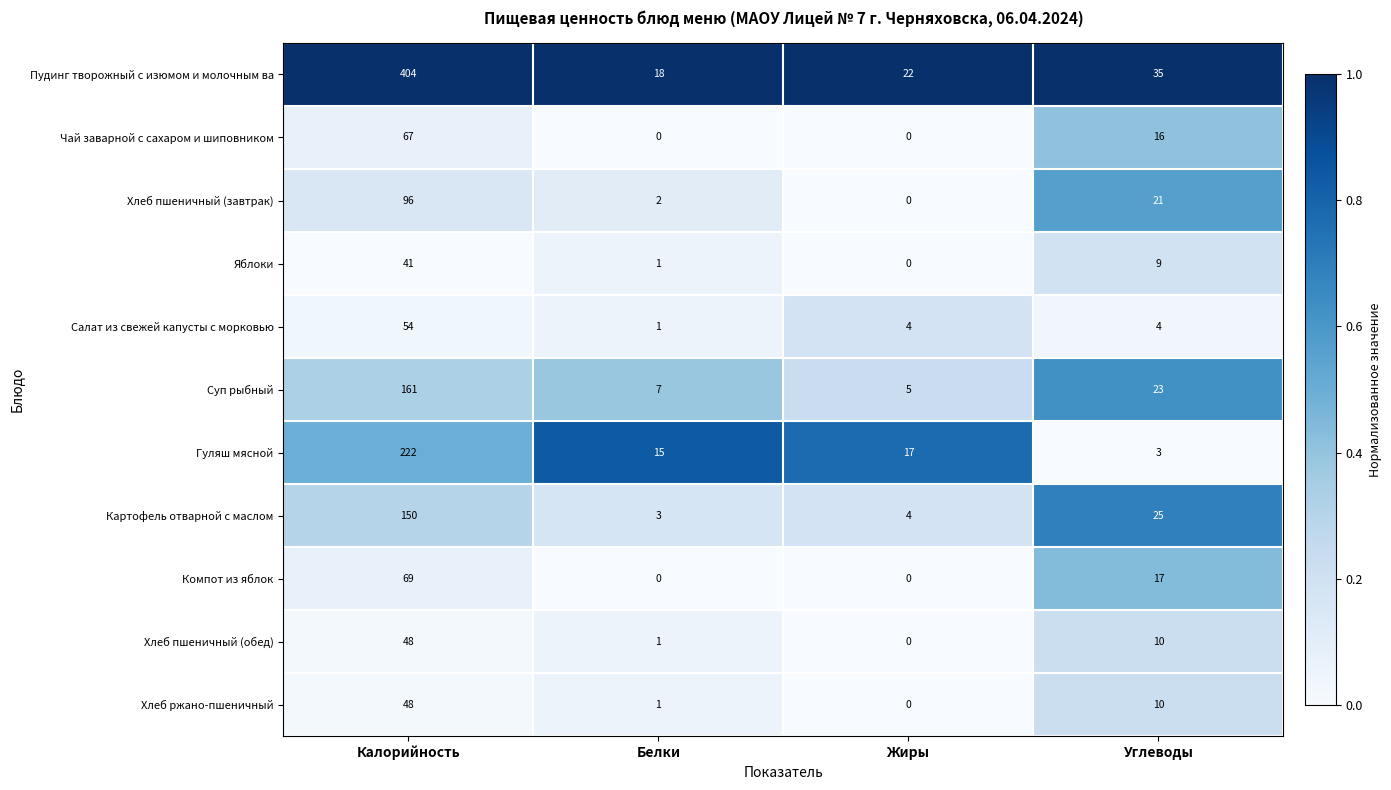

What is the total value across all series at Белки?

49